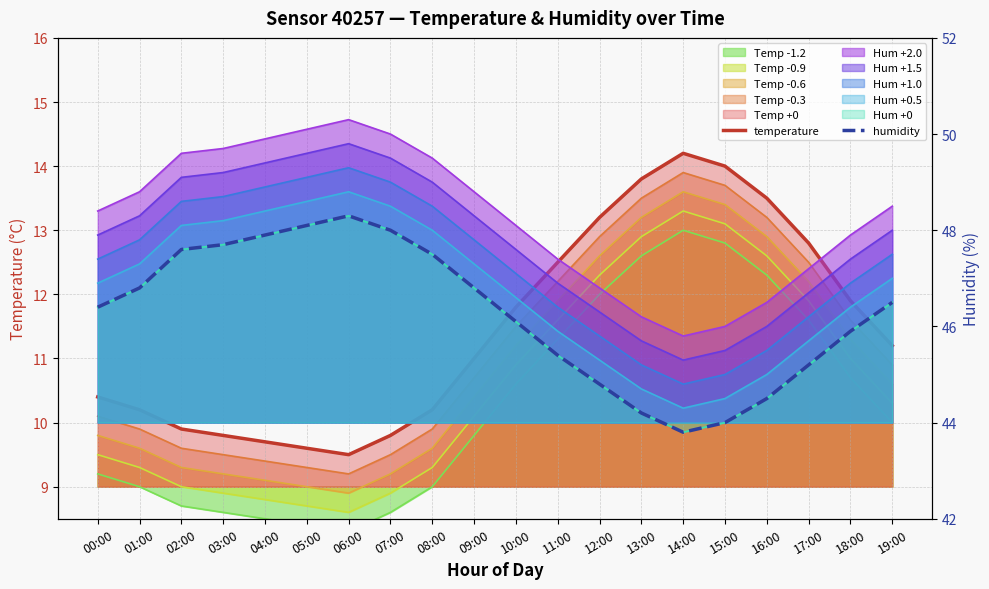

How many lines are shown in the chart?

2